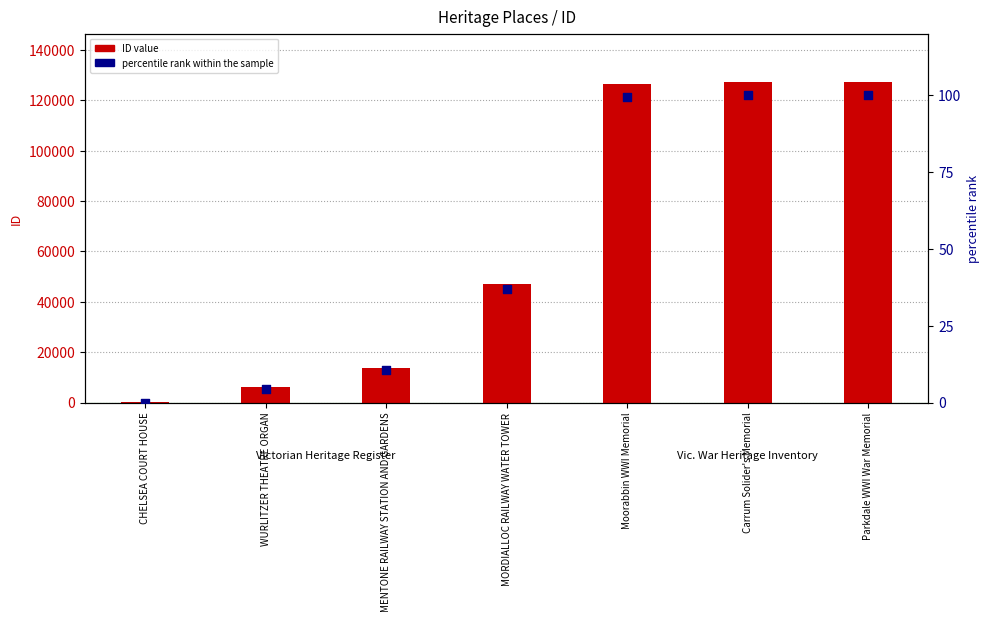

Which series contains the lowest Y value?

percentile rank within the sample